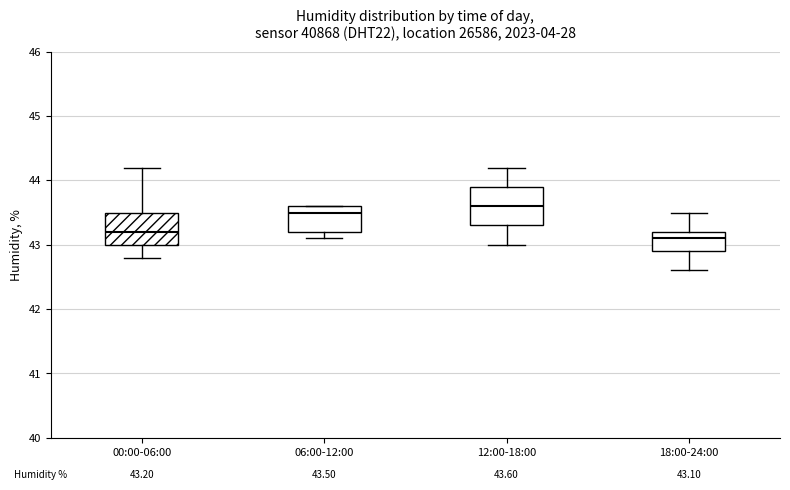

Comparing the boxes themselves (not the whiskers), which one is the tallest?

12:00-18:00